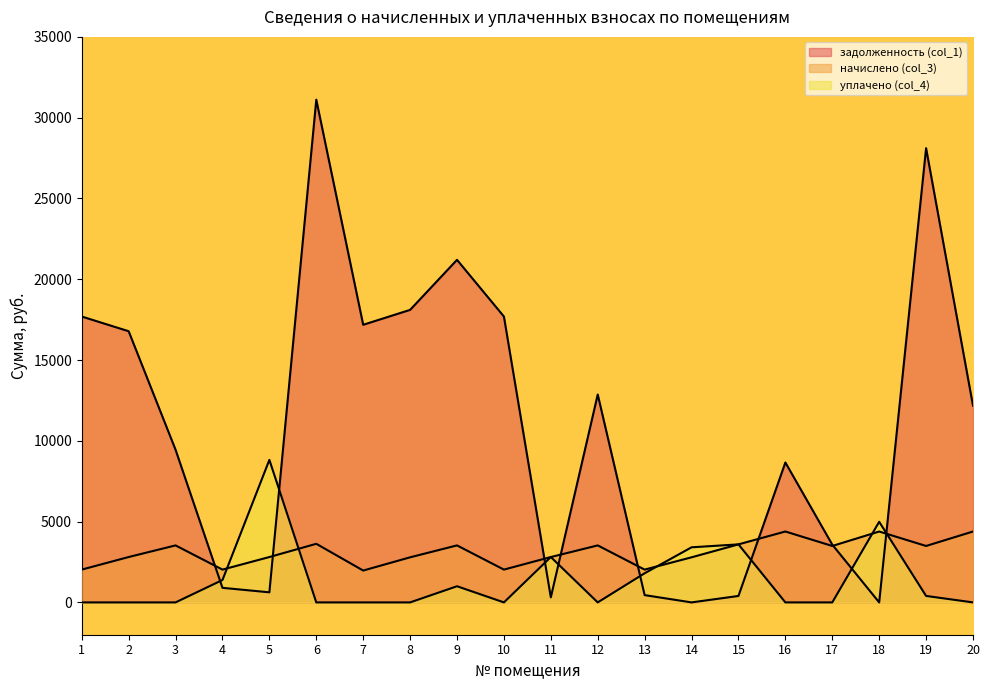

How many lines are shown in the chart?

3